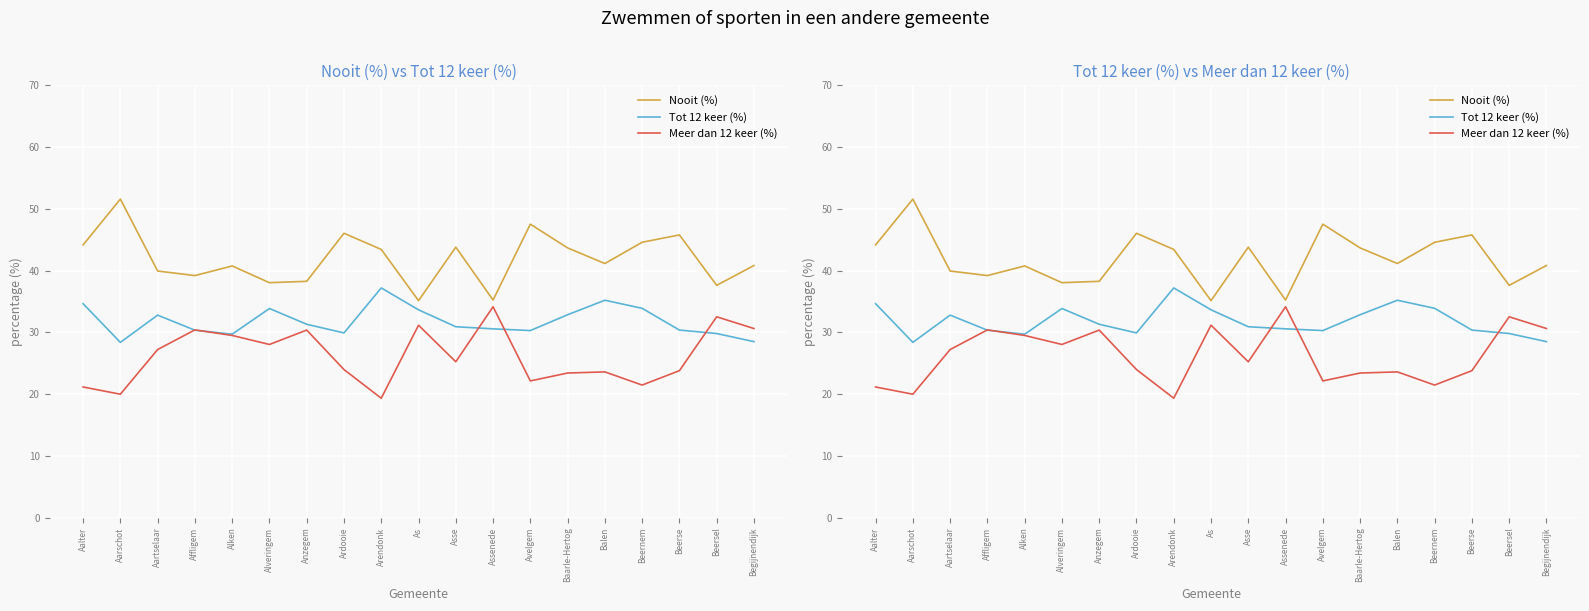

Where is the first local maximum for Tot 12 keer (%)?

Aartselaar